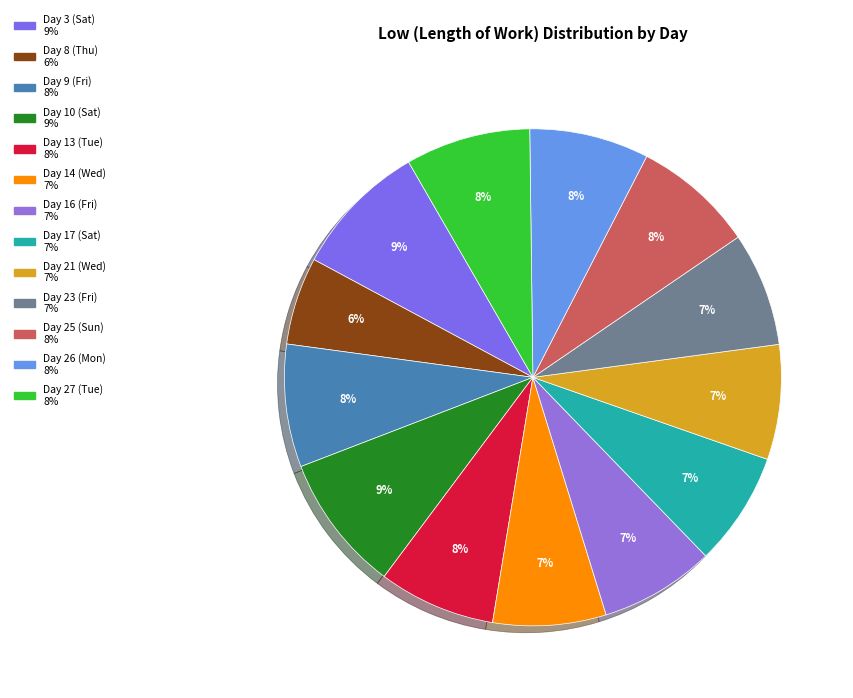

Rank the categories by value from lowest to highest.

Day 8 (Thu), Day 14 (Wed), Day 17 (Sat), Day 23 (Fri), Day 16 (Fri), Day 21 (Wed), Day 13 (Tue), Day 26 (Mon), Day 25 (Sun), Day 9 (Fri), Day 27 (Tue), Day 3 (Sat), Day 10 (Sat)